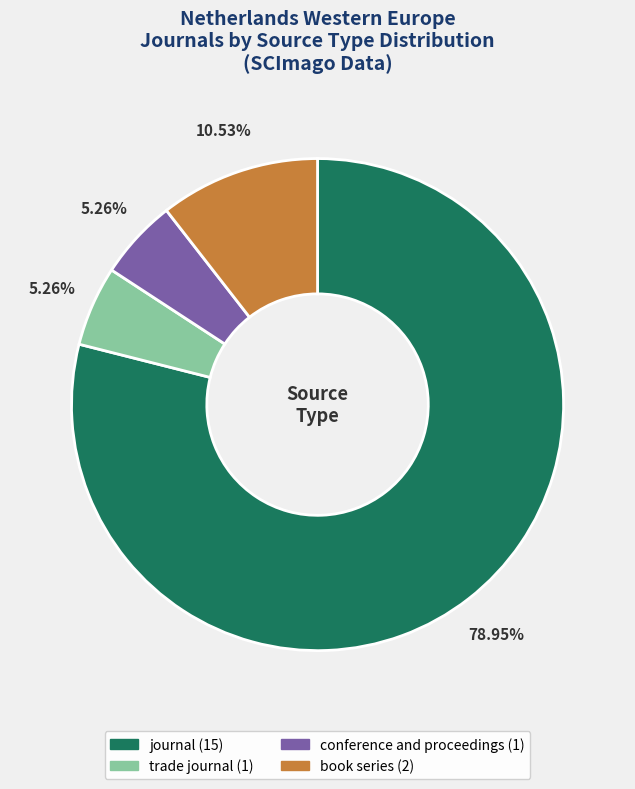

To the nearest percent, what portion does book series represent?

11%